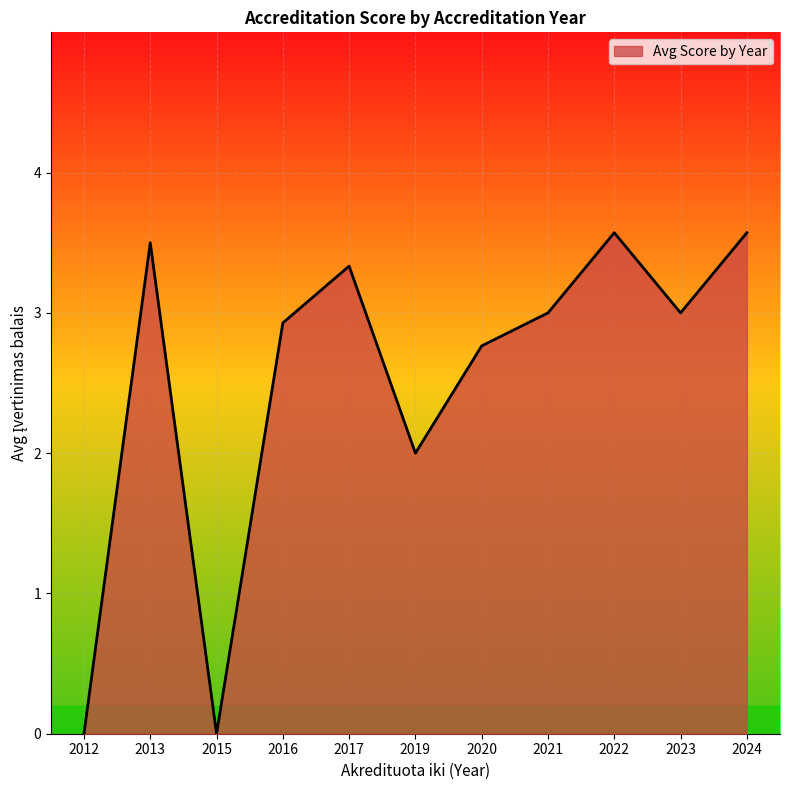

What is the difference between the second highest and minimum values?

3.6